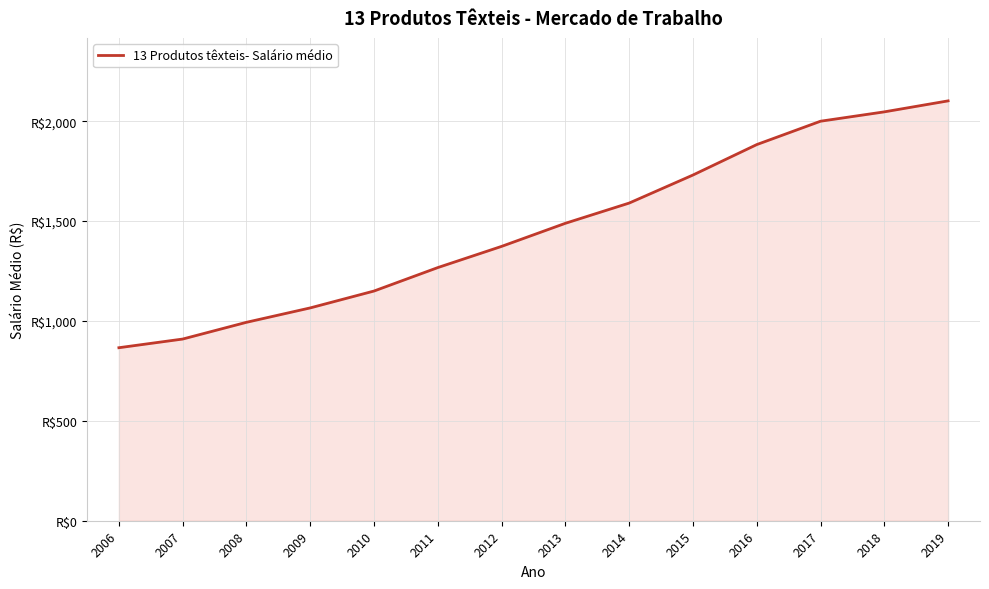

At which label is the value closest to 1483?

2013